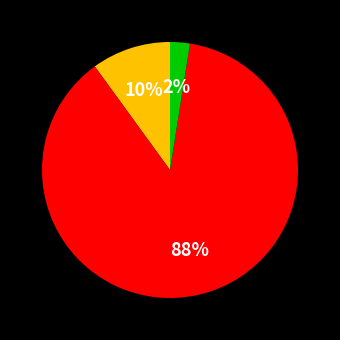

Is there any slice that represents more than half of the pie?

Yes